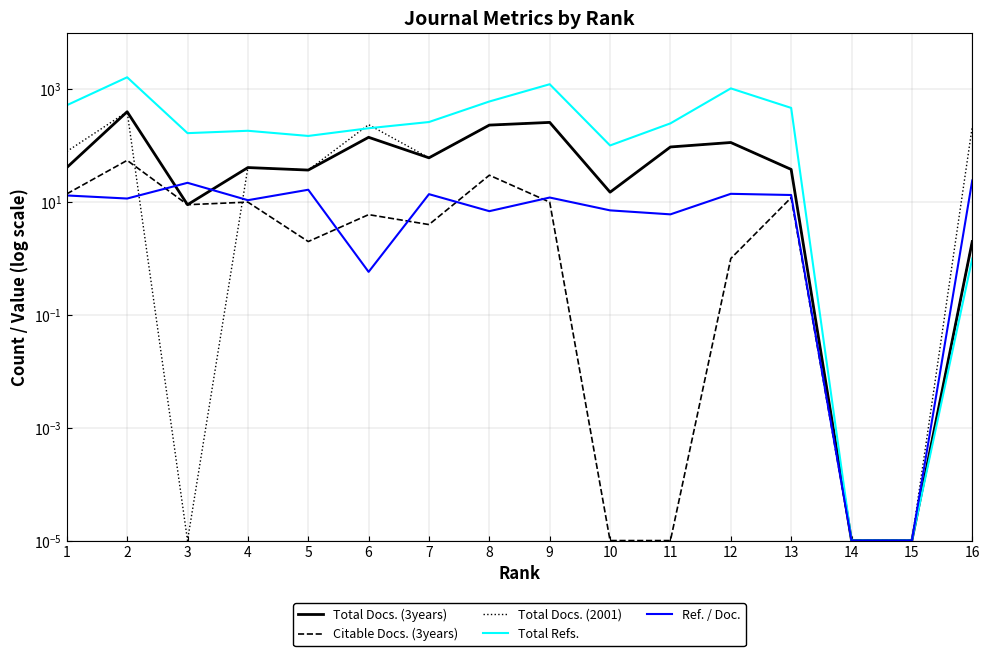

What are all the series names shown in the legend?

Total Docs. (3years), Citable Docs. (3years), Total Docs. (2001), Total Refs., Ref. / Doc.